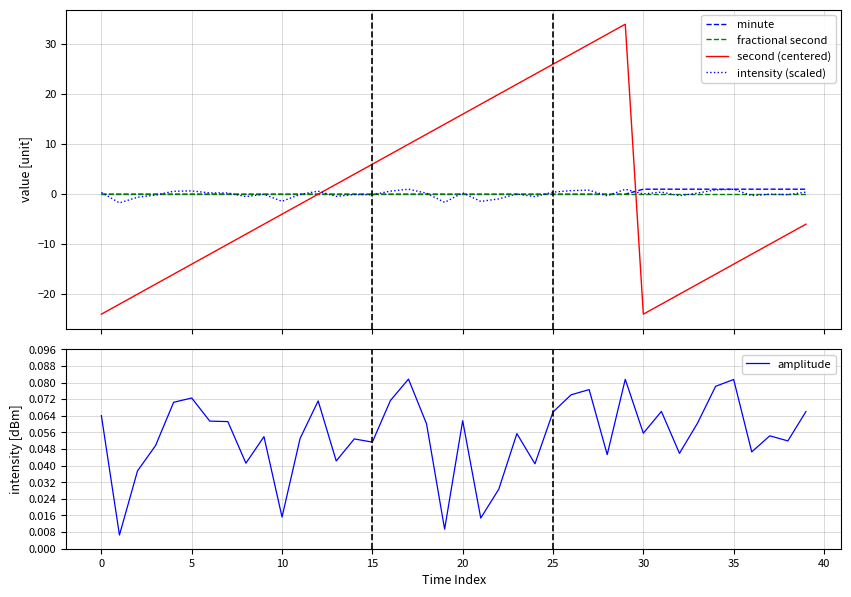

What is the label of the 22nd point from the right?

18